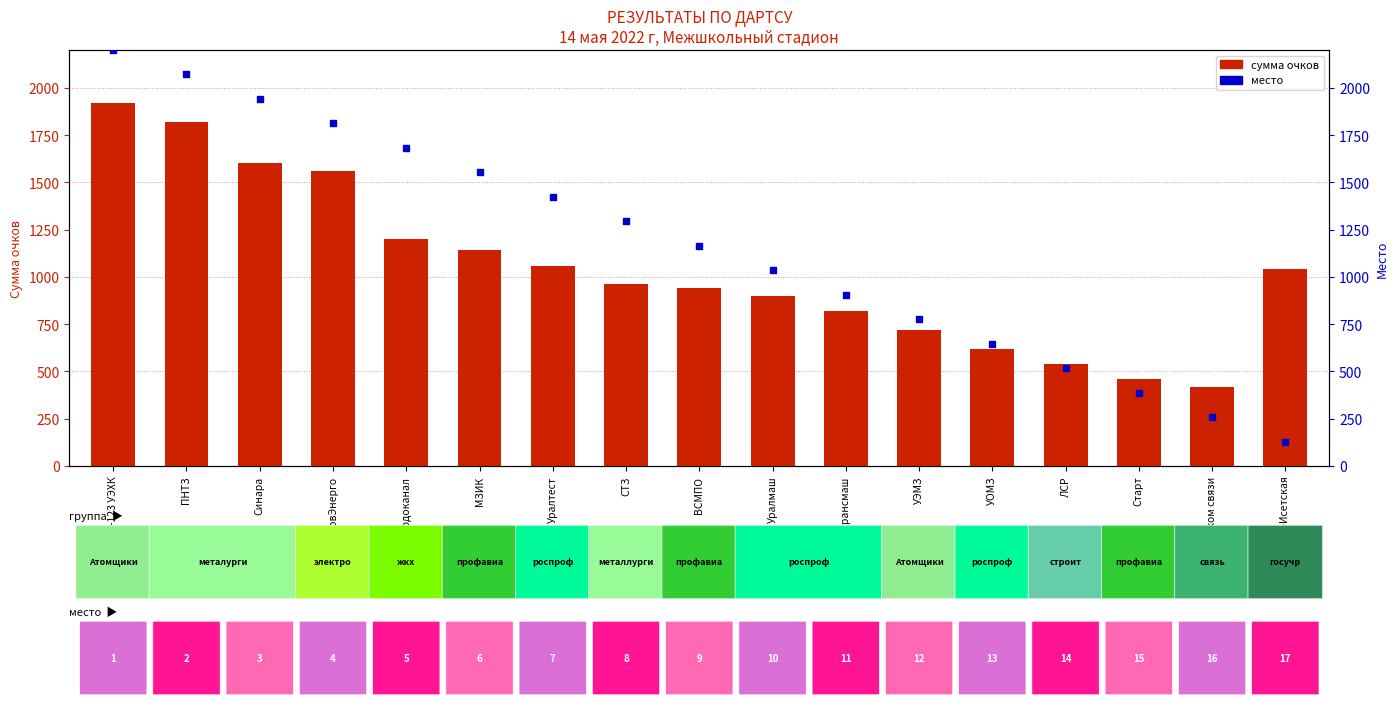

What is the difference between the second highest and second lowest values in the сумма очков series?

1360.0